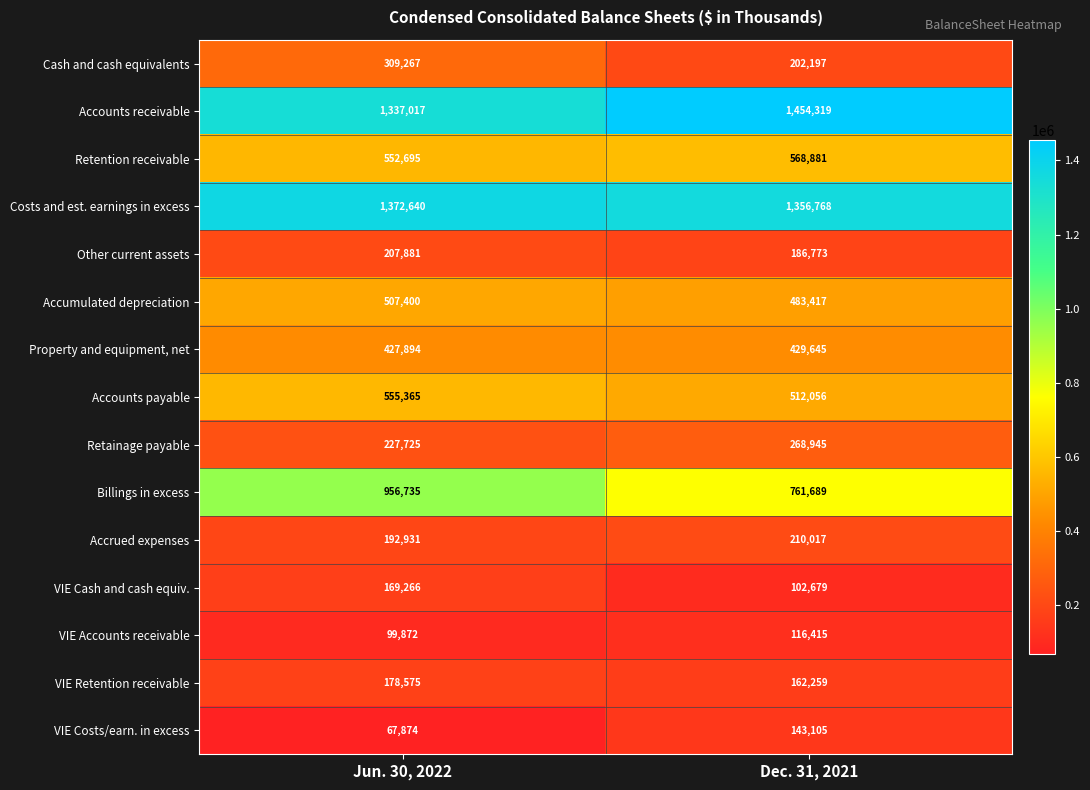

Rank the series at Jun. 30, 2022 from lowest to highest value.

VIE Costs/earn. in excess, VIE Accounts receivable, VIE Cash and cash equiv., VIE Retention receivable, Accrued expenses, Other current assets, Retainage payable, Cash and cash equivalents, Property and equipment, net, Accumulated depreciation, Retention receivable, Accounts payable, Billings in excess, Accounts receivable, Costs and est. earnings in excess